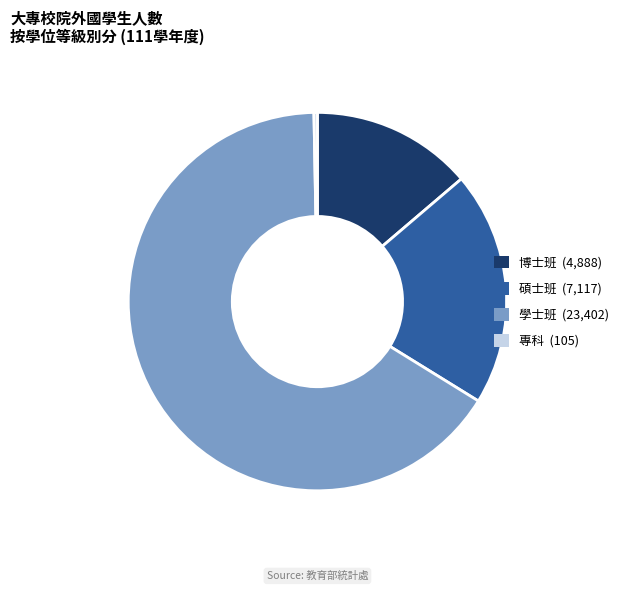

Does 學士班 account for over 50% of the chart?

Yes